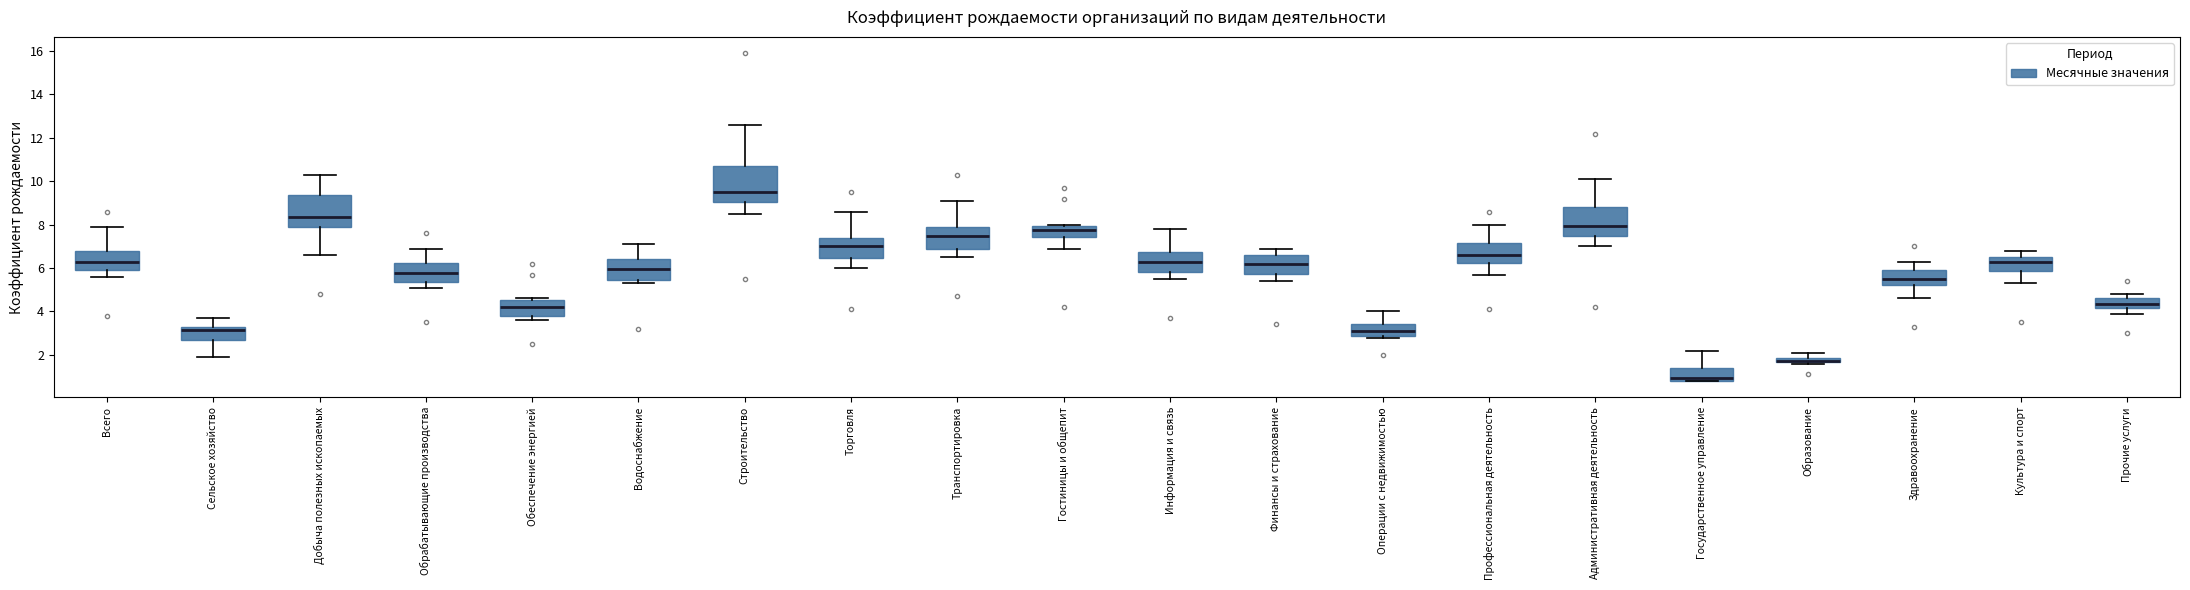

Comparing the boxes themselves (not the whiskers), which one is the tallest?

Строительство